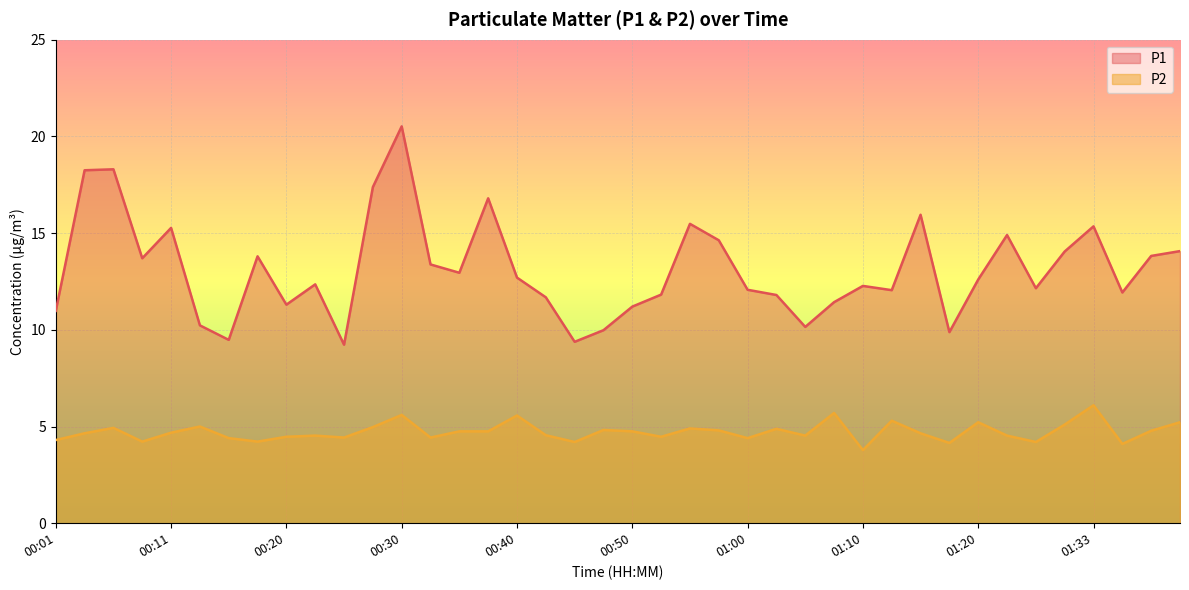

True or false: P2 and P1 cross at least once.

False